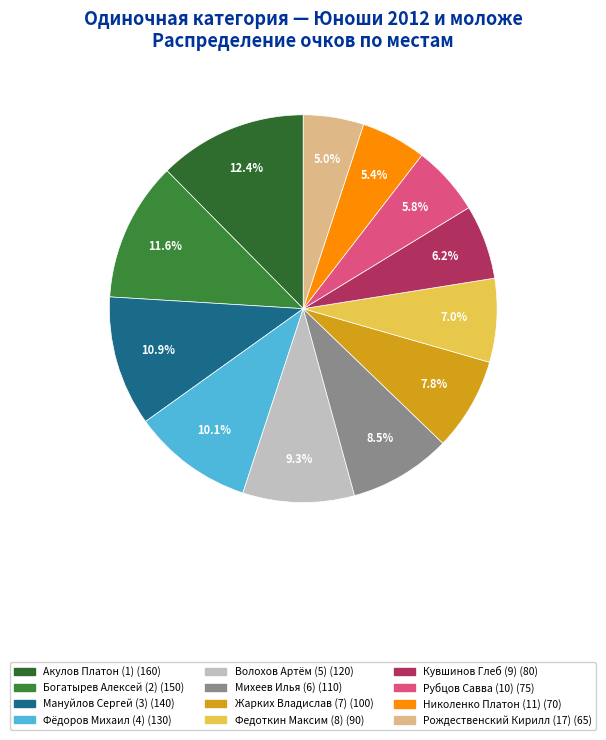

How many segments does this pie chart have?

12